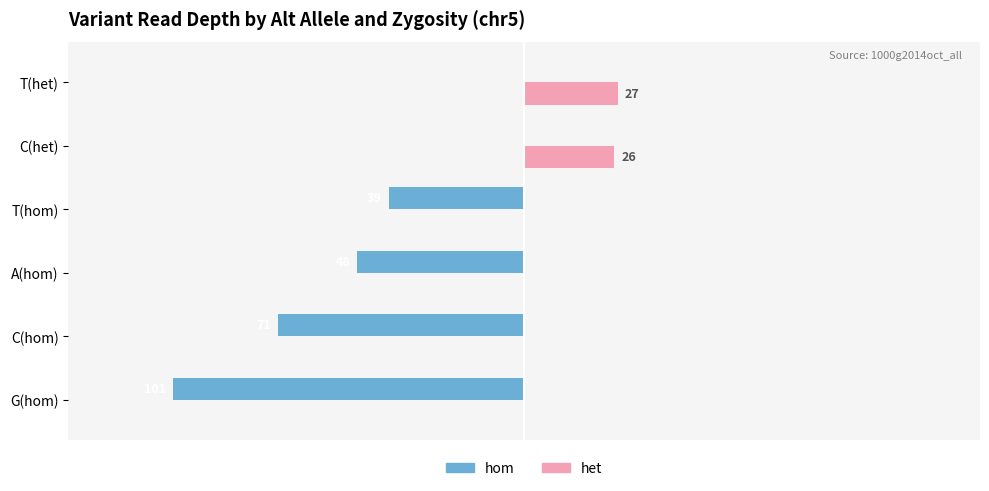

What are all the series names shown in the legend?

hom, het